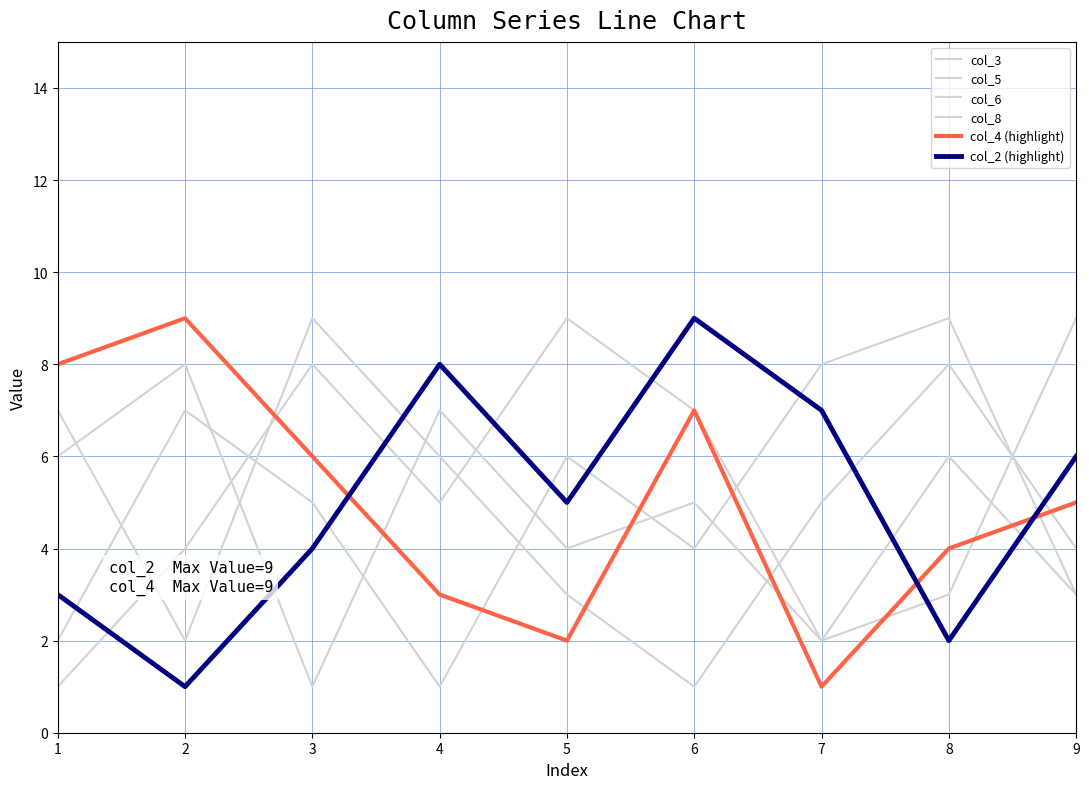

Between 3 and 4, which series saw the biggest shift?

col_6